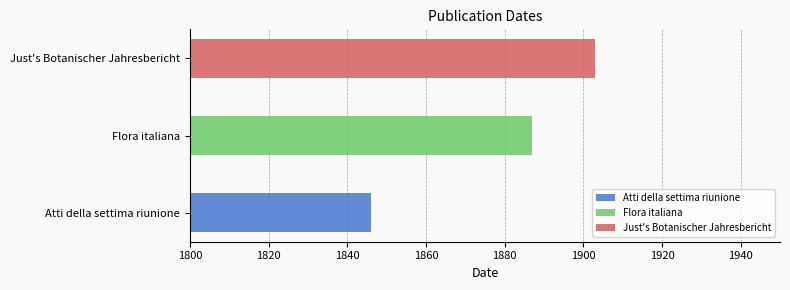

At which label does the data first exceed 1887?

Just's Botanischer Jahresbericht